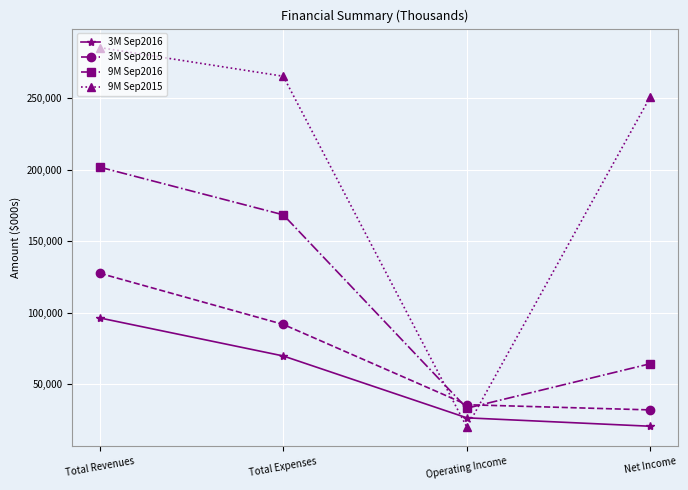

The 9M Sep2015 series shows 7837 at Operating Income. True or false?

False